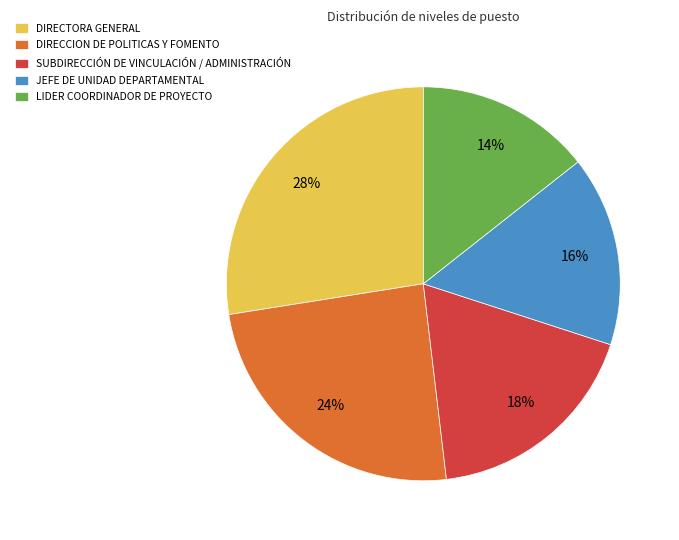

To the nearest percent, what is the average slice percentage?

20%